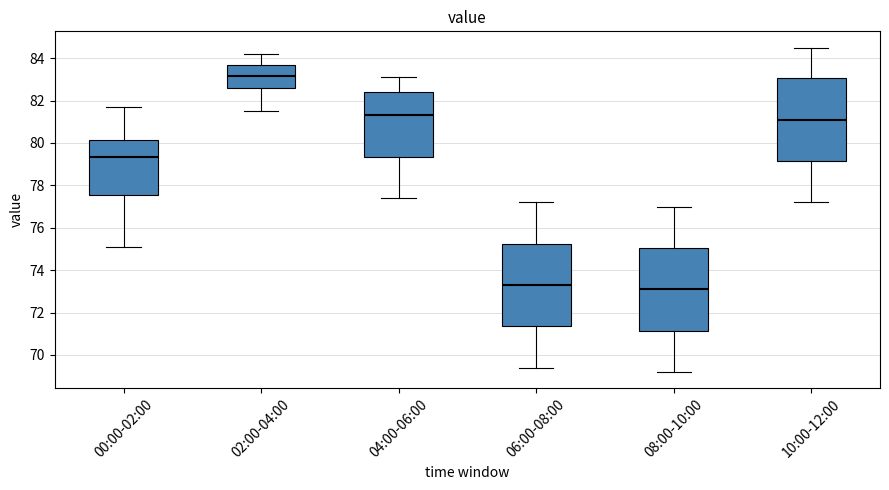

Where does the lower whisker of the box for 10:00-12:00 end on the y-axis? The values are not printed on the chart, so give them approximately, as read against the axis.

77.2